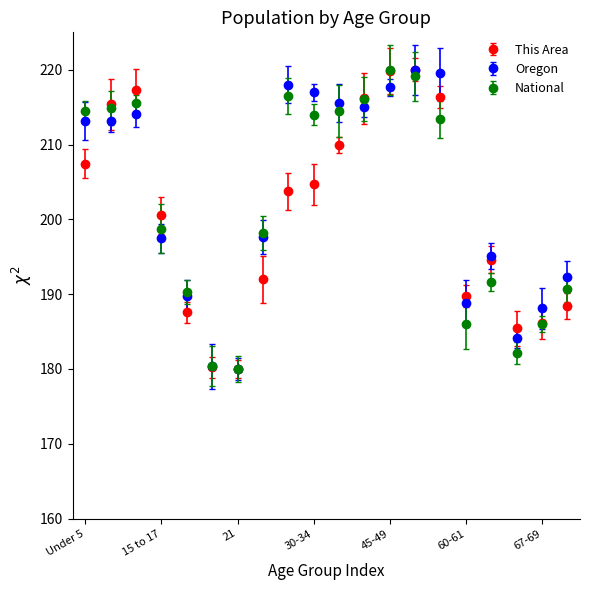

What is the value of the This Area point at the 12th from the left?

216.2